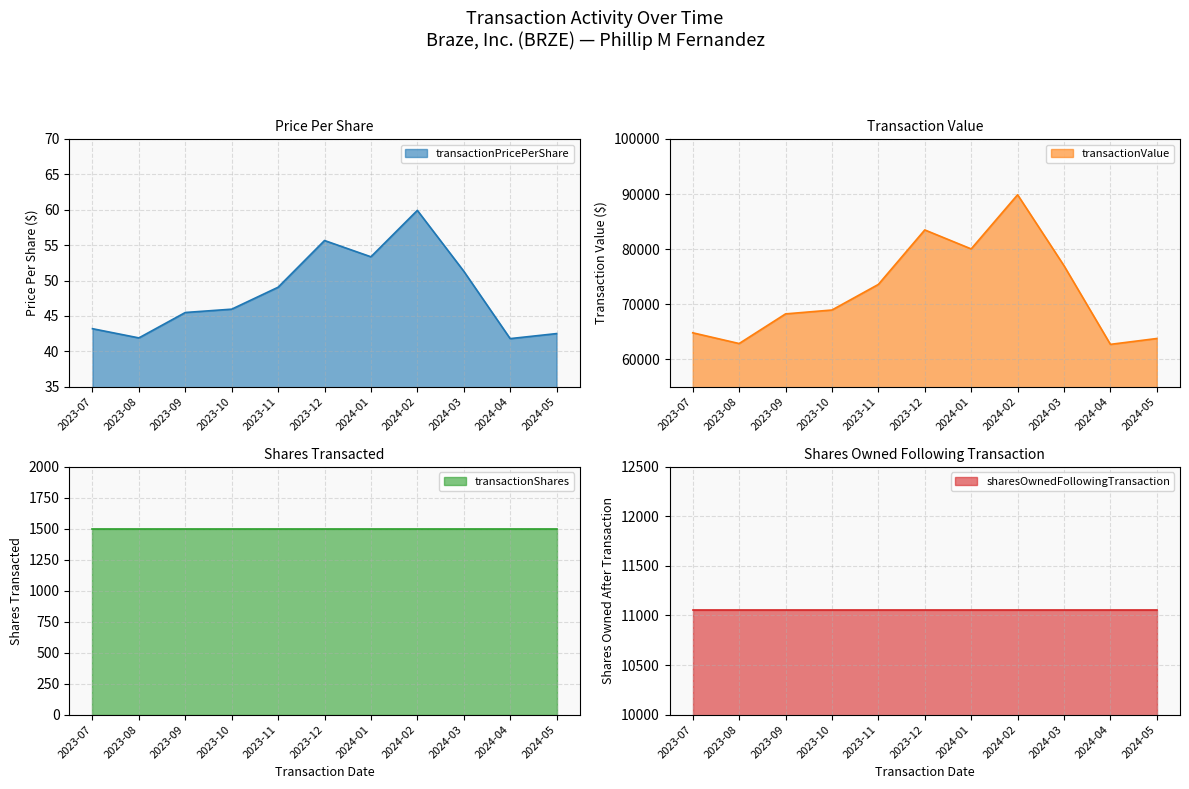

What is the average value of the transactionPricePerShare series?

48.2